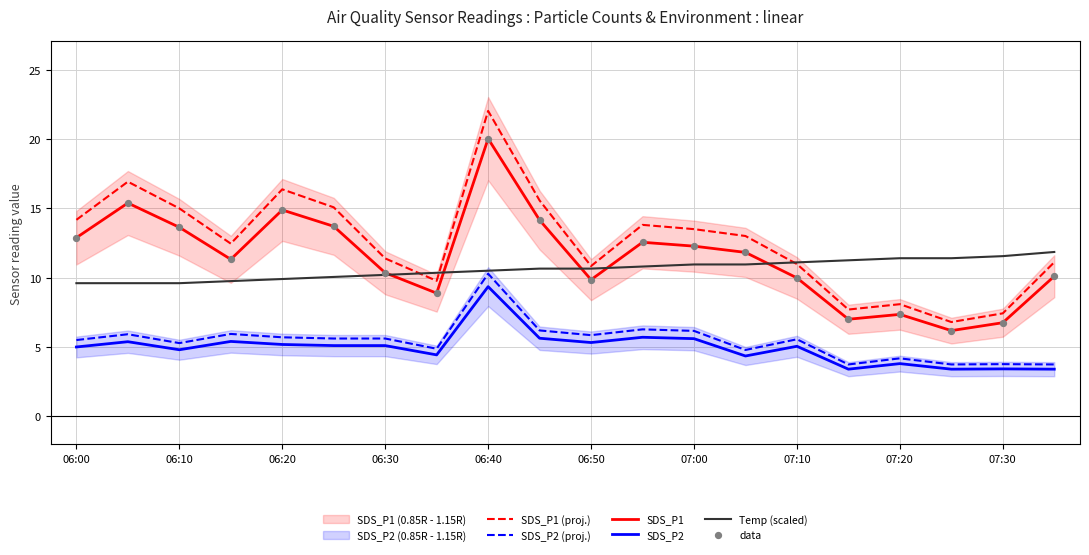

What are all the series names shown in the legend?

SDS_P1 (proj.), SDS_P2 (proj.), SDS_P1, SDS_P2, Temp (scaled), data